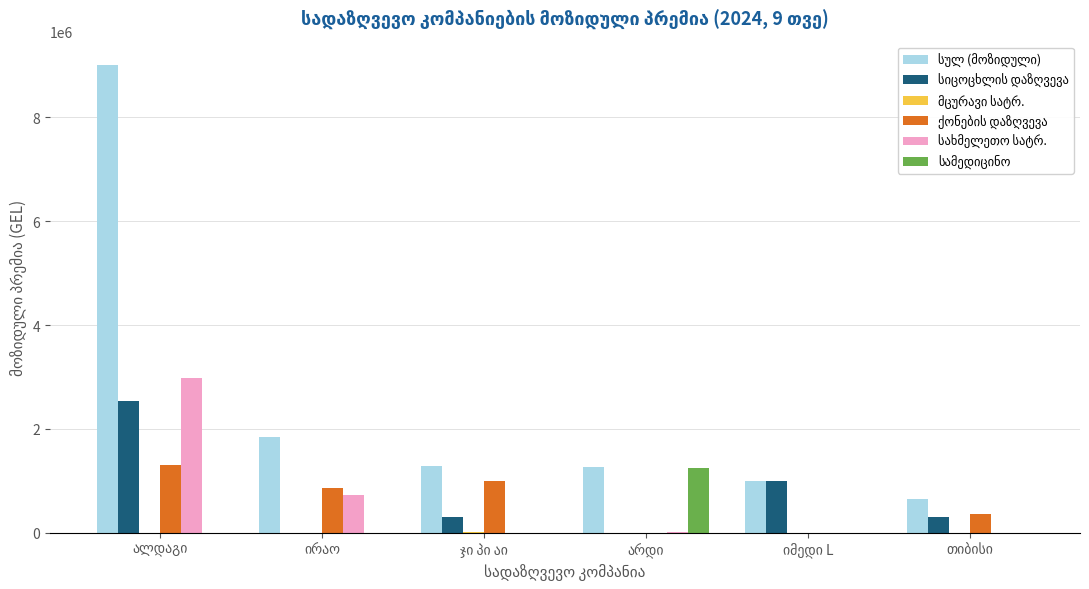

What is the greatest value displayed?

9006824.8